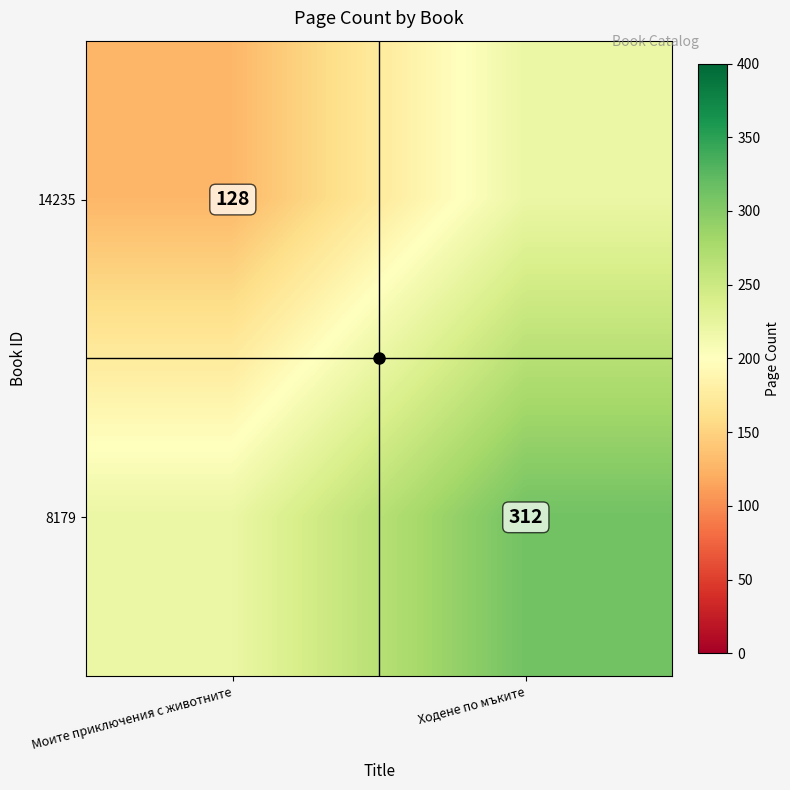

Which series changed the most between Моите приключения с животните and Ходене по мъките?

14235